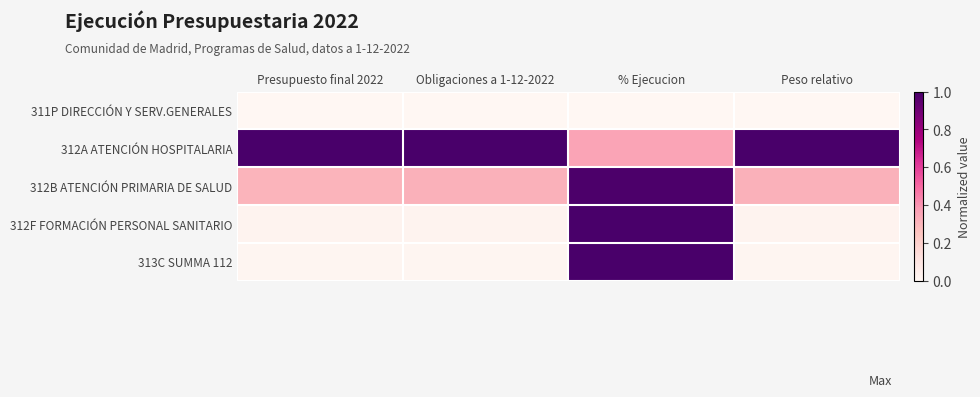

List the series in order of their peak value, lowest first.

311P DIRECCIÓN Y SERV.GENERALES, 312B ATENCIÓN PRIMARIA DE SALUD, 312F FORMACIÓN PERSONAL SANITARIO, 312A ATENCIÓN HOSPITALARIA, 313C SUMMA 112